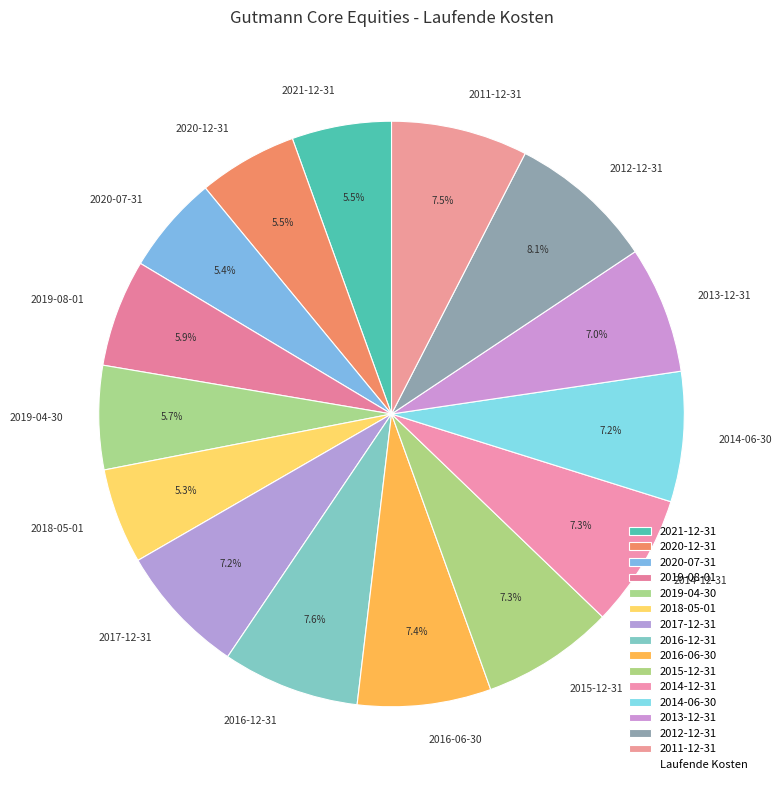

True or false: 2012-12-31 accounts for 19% of the total.

False